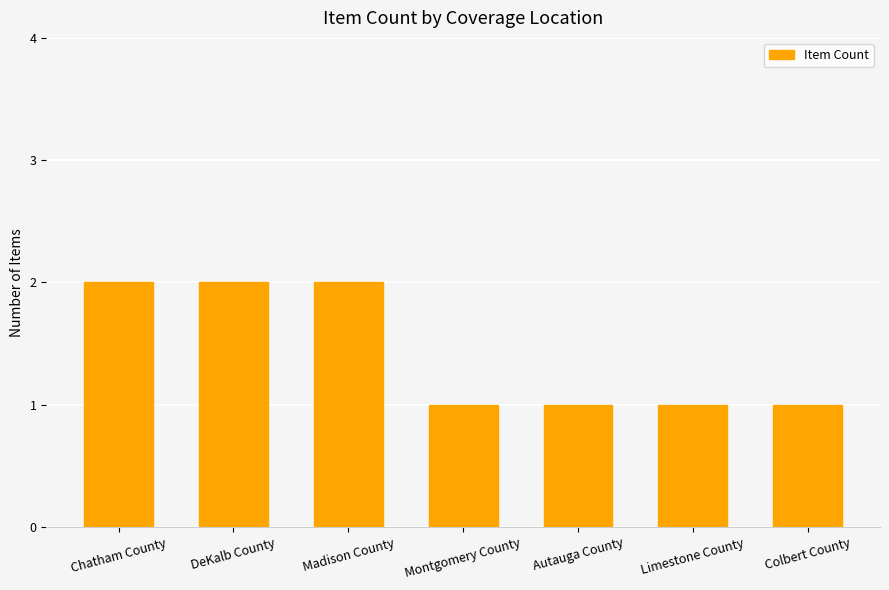

Does the chart contain any negative values?

No